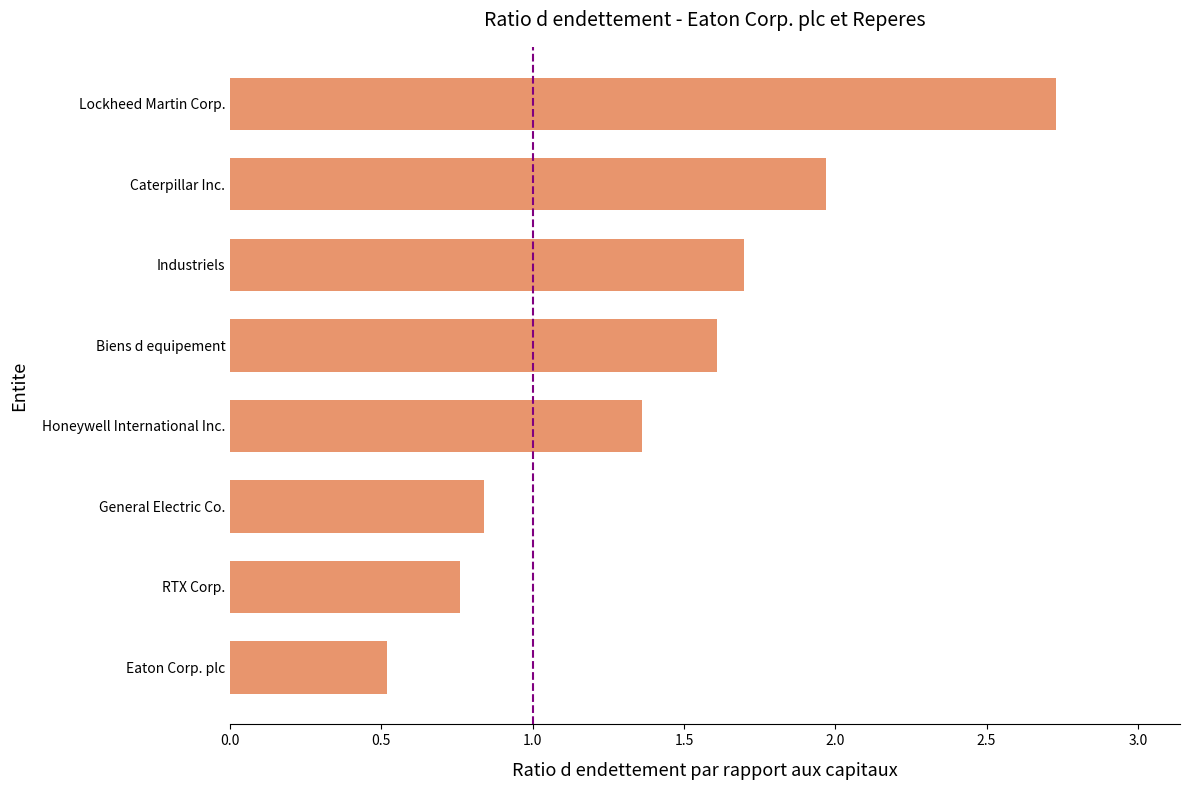

True or false: the data shows 1.0 at RTX Corp..

False